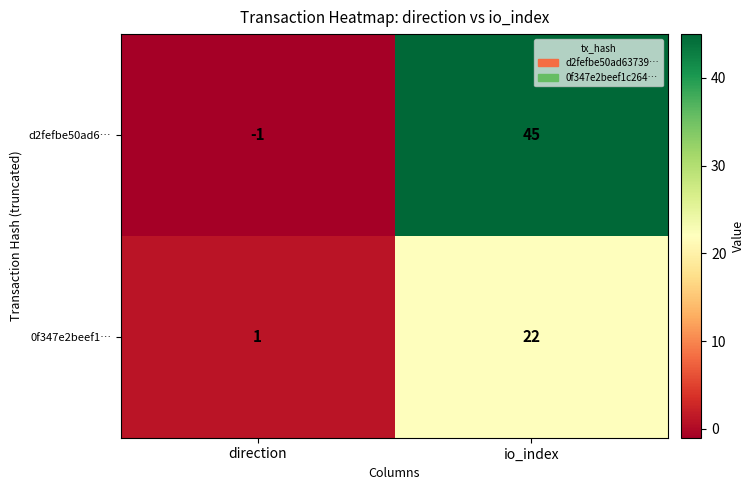

What is the difference between the 0f347e2beef1… values at io_index and direction?

21